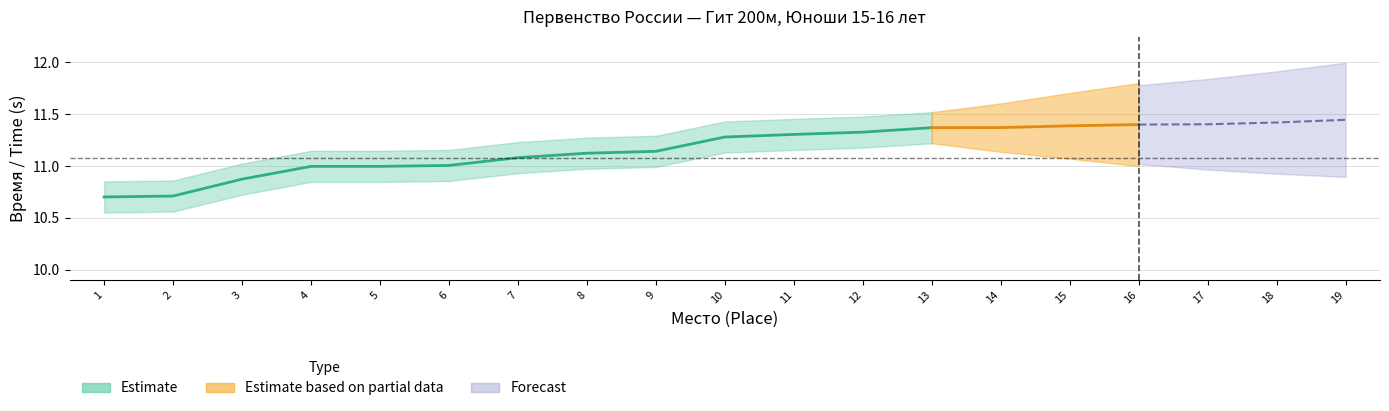

Which has a higher value, 10 or 7?

10